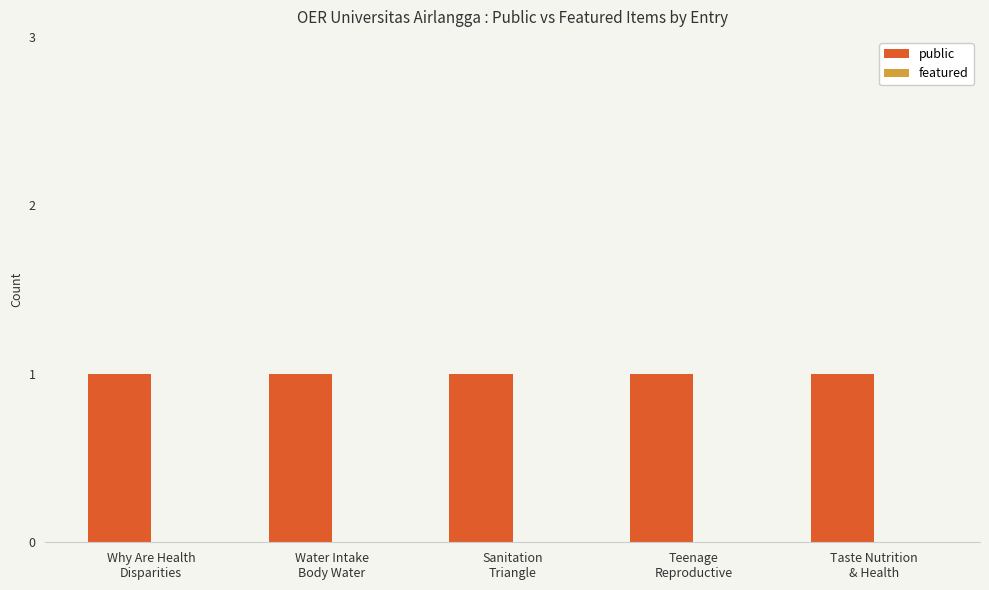

Is the value of featured at Taste Nutrition
& Health greater than the value of public at Teenage
Reproductive?

No